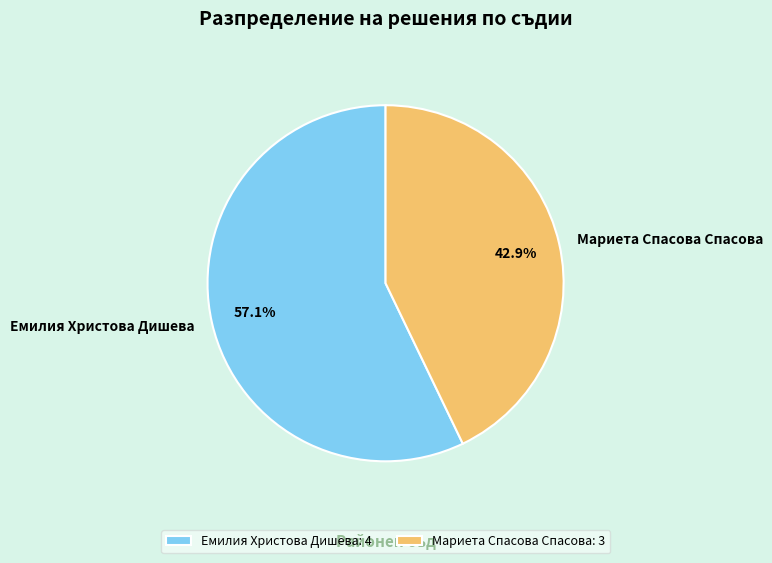

How much of the chart is everything except Мариета Спасова Спасова?

57.1%